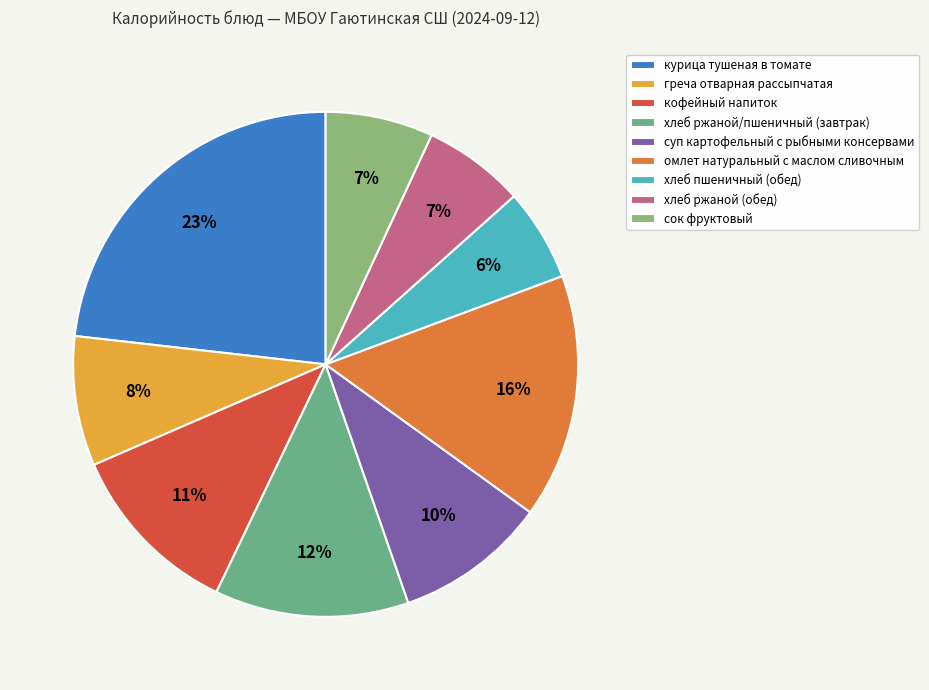

The греча отварная рассыпчатая slice represents 1% of the pie. True or false?

False